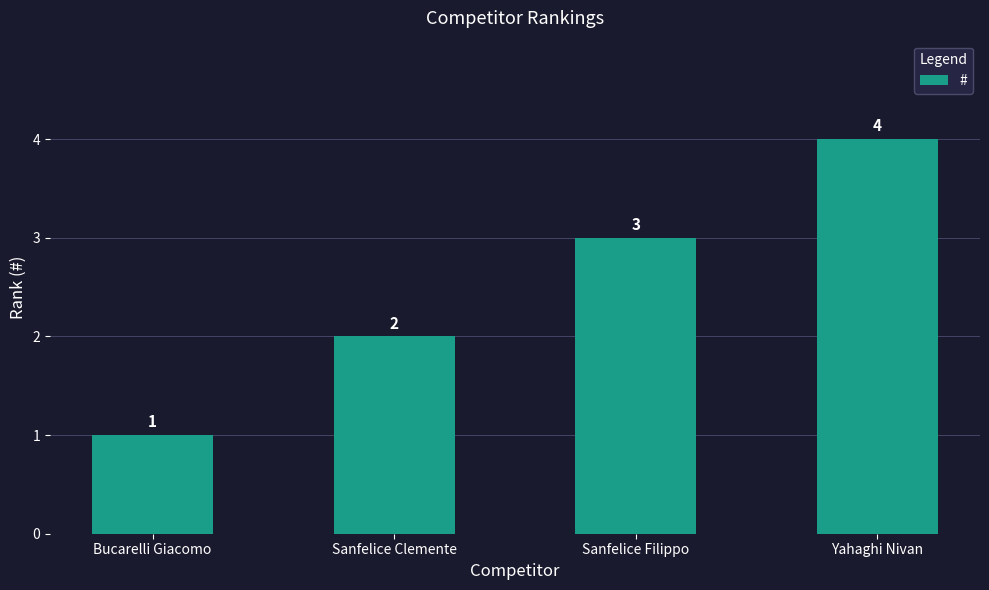

List the labels in order of value, smallest first.

Bucarelli Giacomo, Sanfelice Clemente, Sanfelice Filippo, Yahaghi Nivan